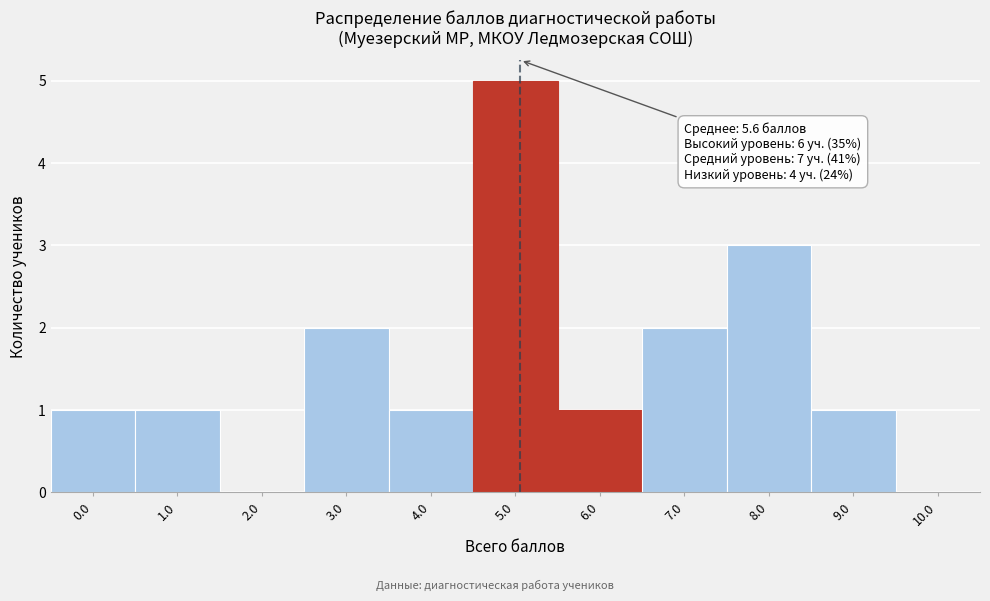

Reading right to left, list all the values displayed in this chart.

10.0=0	9.0=1	8.0=3	7.0=2	6.0=1	5.0=5	4.0=1	3.0=2	2.0=0	1.0=1	0.0=1